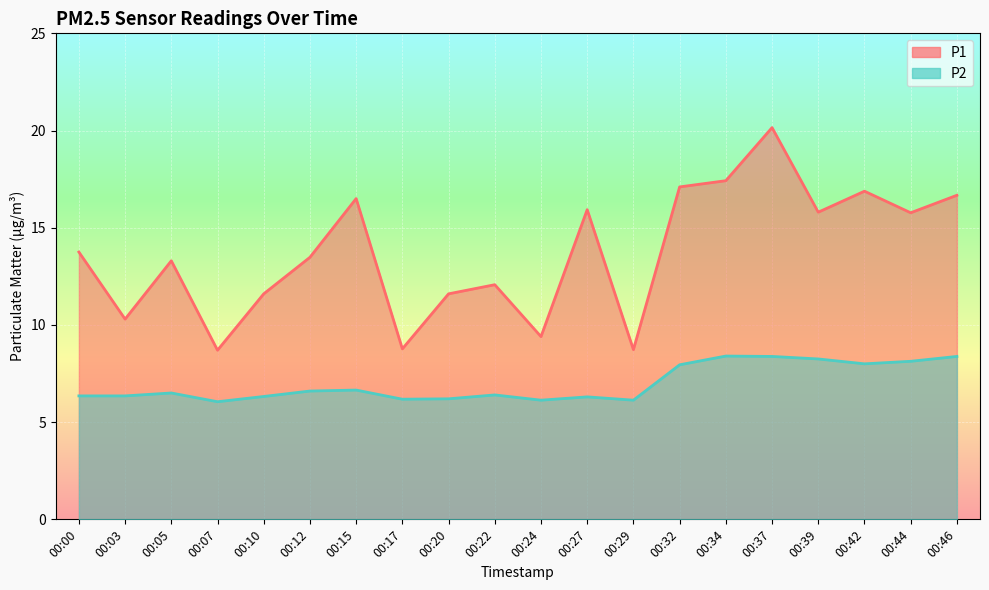

What is the greatest value displayed?

20.1